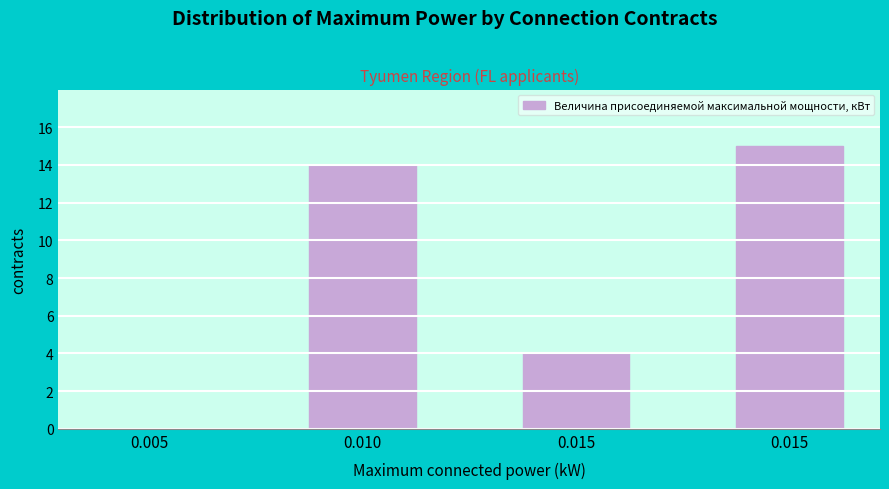

How many data points does each series have?

4